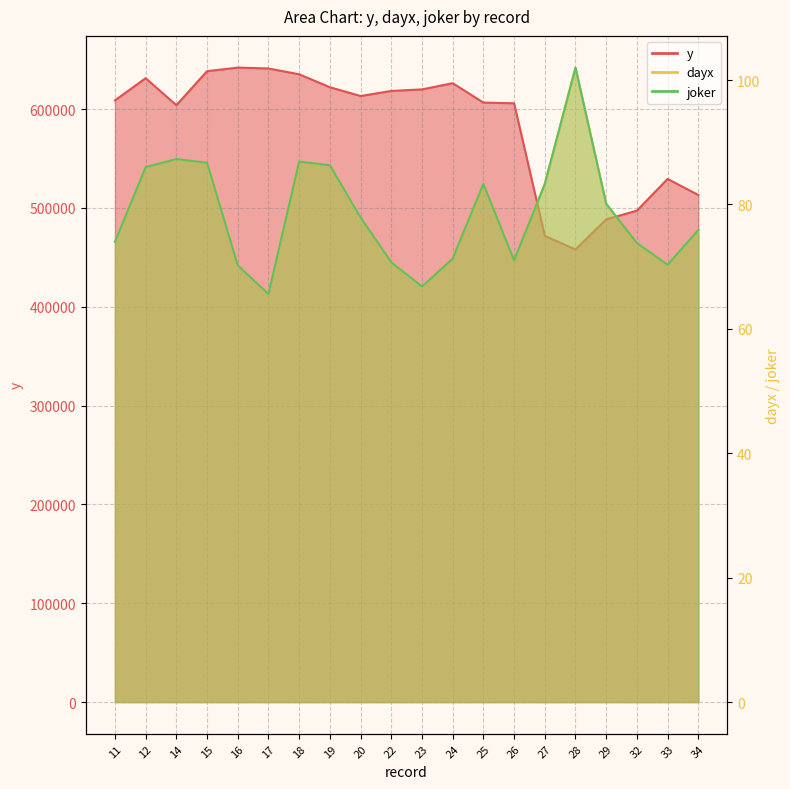

At which label does joker reach its peak?

28